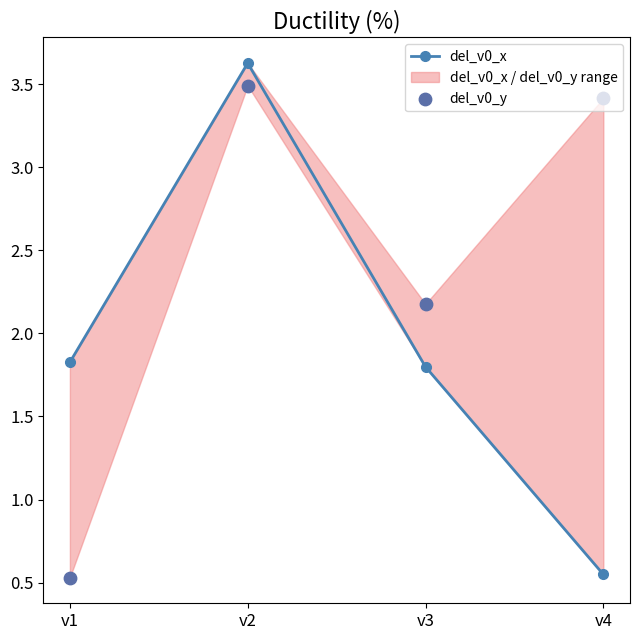

What are all the series names shown in the legend?

del_v0_x, del_v0_y